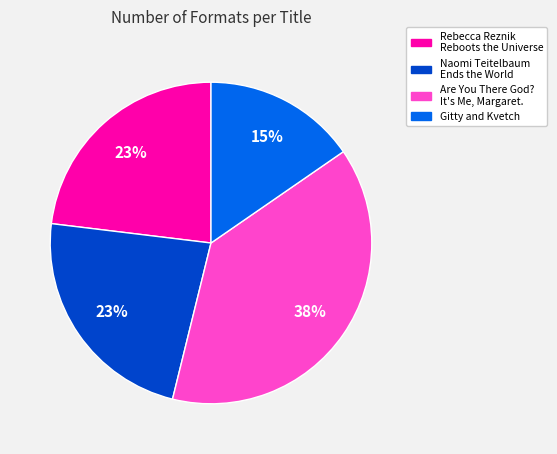

The Are You There God? It's Me, Margaret. slice represents 25% of the pie. True or false?

False